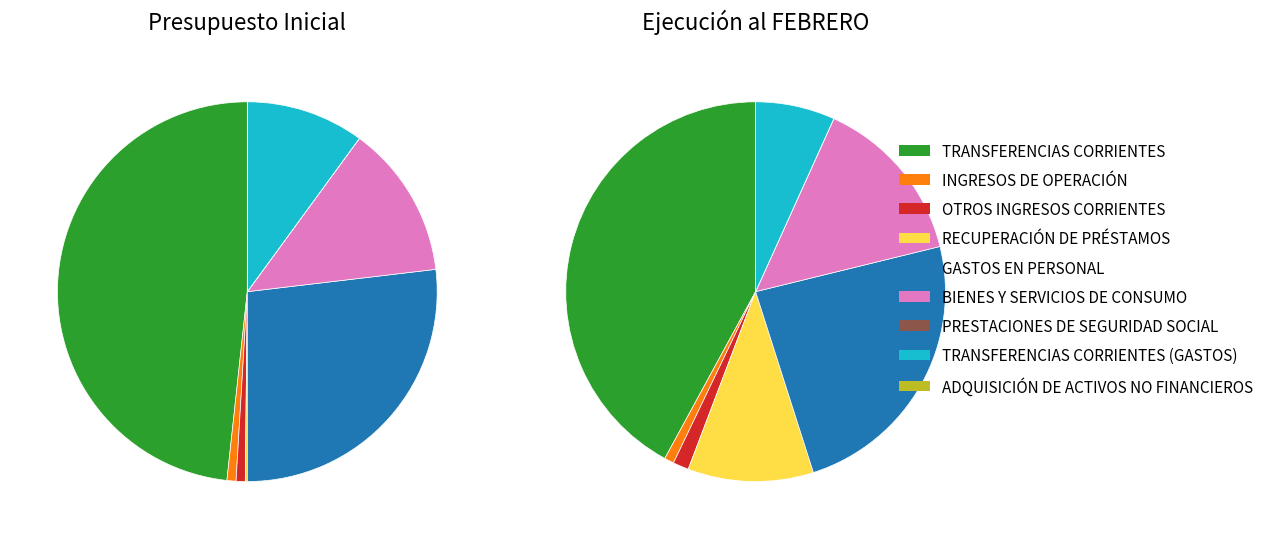

Which slice is the smallest?

ADQUISICIÓN DE ACTIVOS NO FINANCIEROS